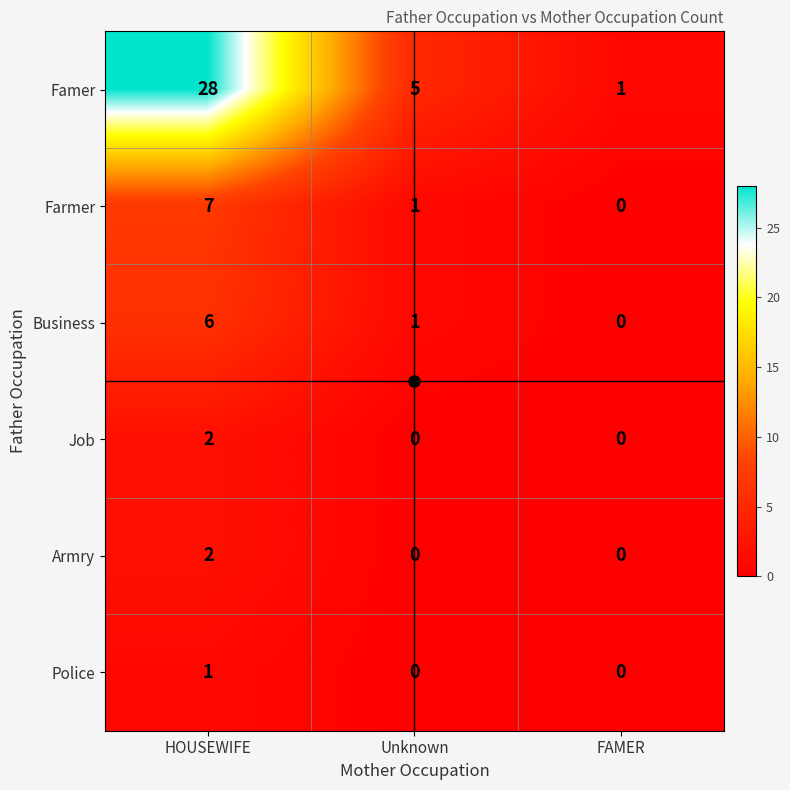

What is the sum of all Famer values?

34